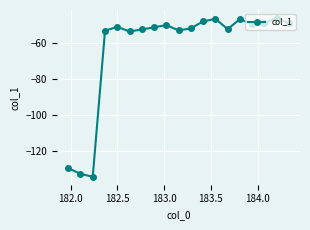

How many interior local valleys (lower than both neighbors) does the data have?

5